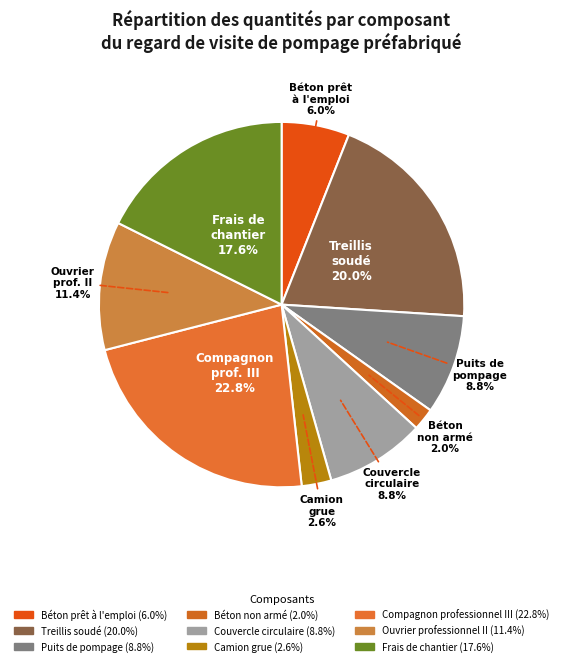

Which slice is the smallest?

Béton non armé